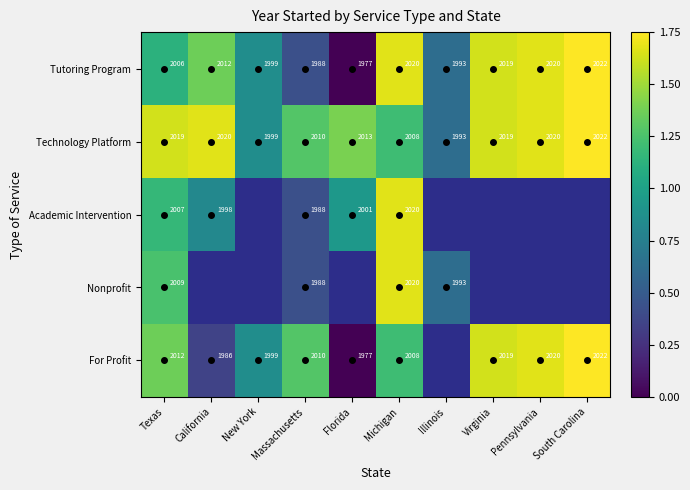

At how many categories does at least one series exceed 0?

10